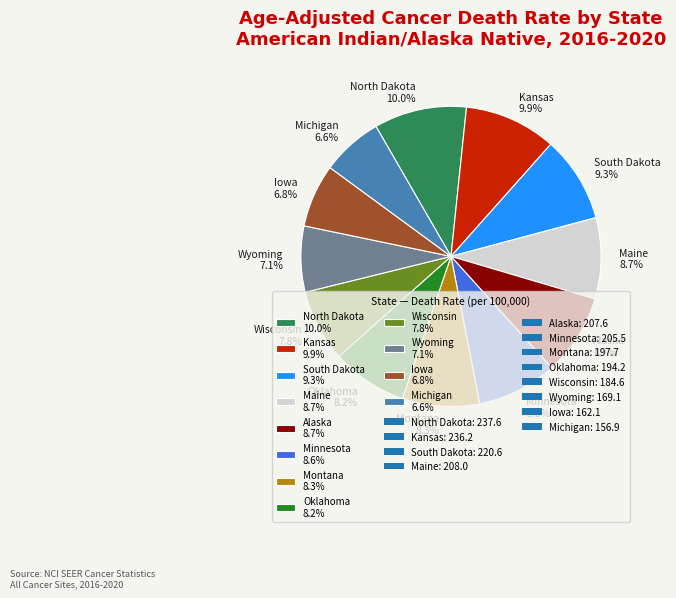

Between Maine 8.7% and North Dakota 10.0%, which is larger?

North Dakota 10.0%